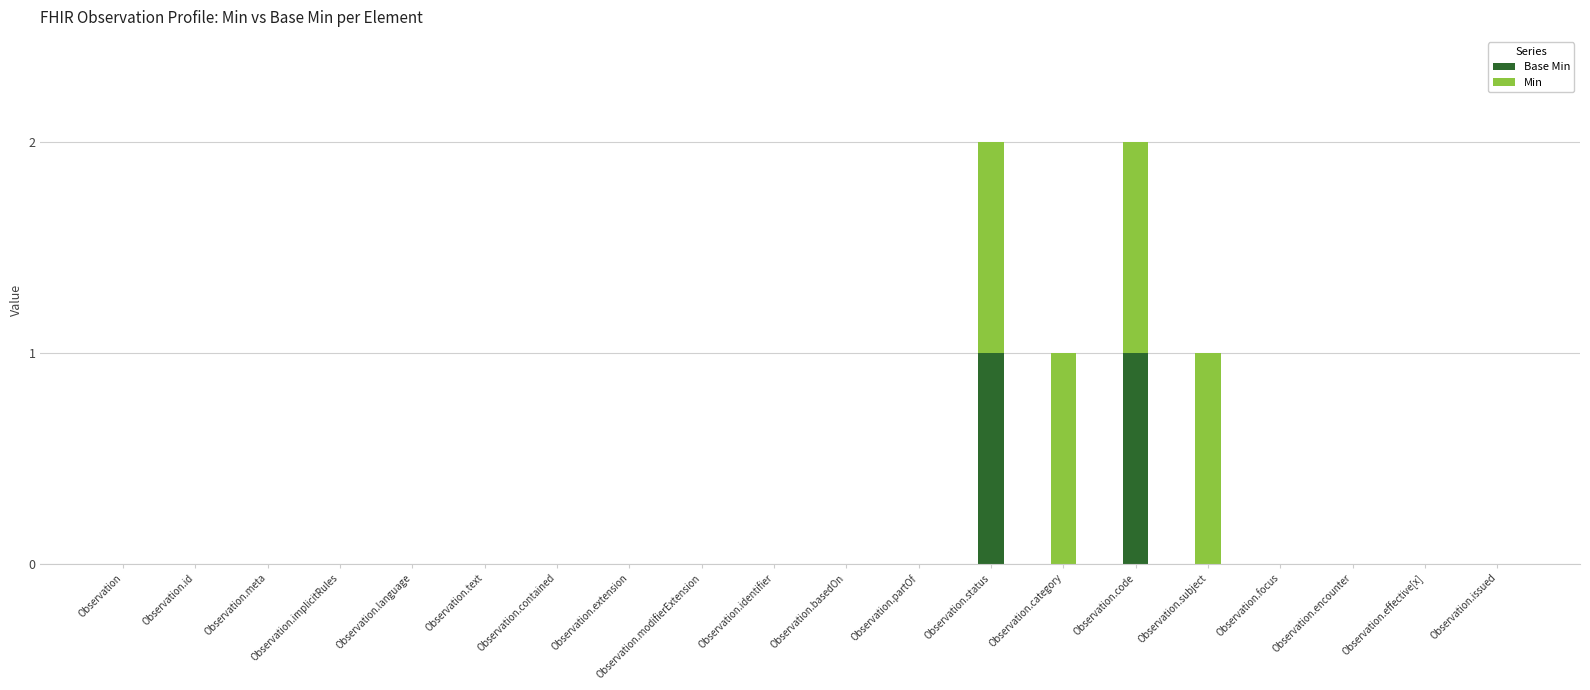

What is the sum of all Base Min values?

2